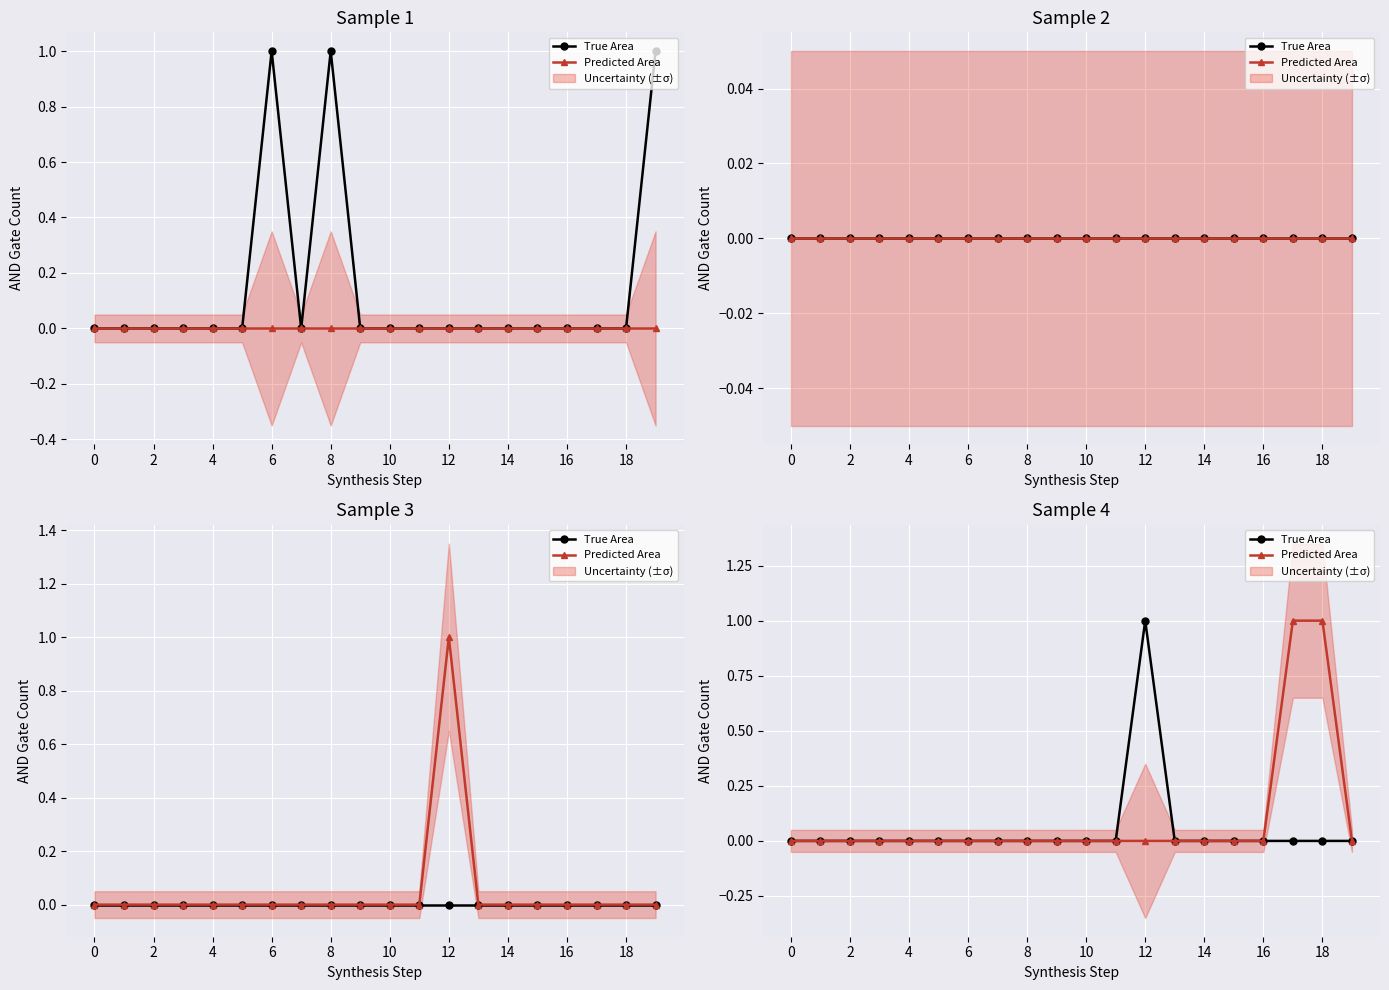

At which category is the sum across all series the highest?

12